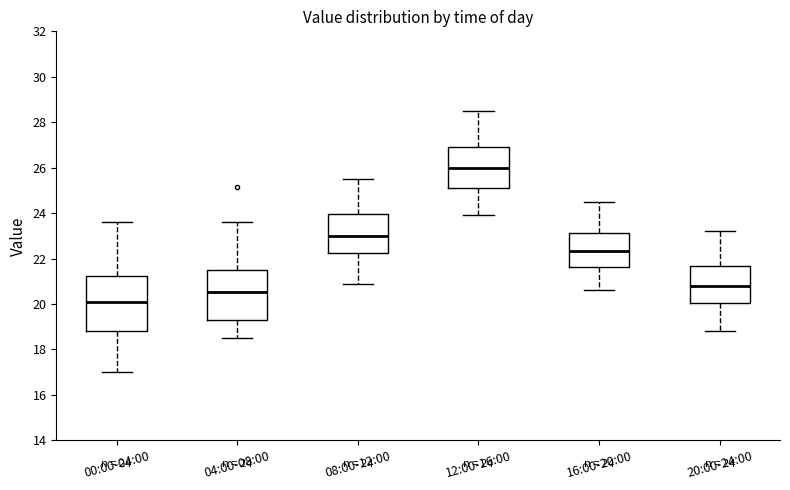

Which box's median line is the highest?

12:00-16:00